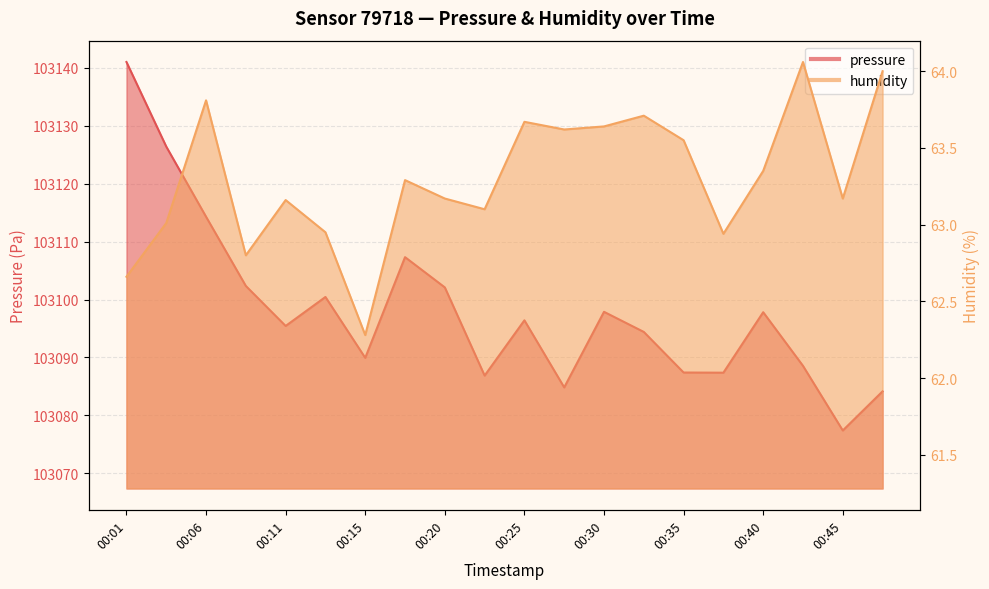

True or false: pressure and humidity intersect in this chart.

False